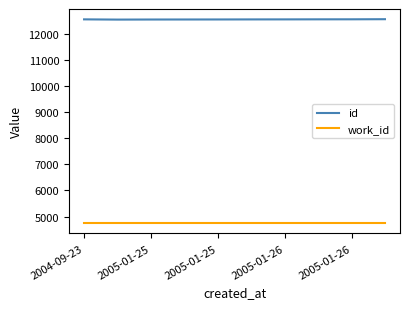

Rank the series by their maximum value, from lowest to highest.

work_id, id